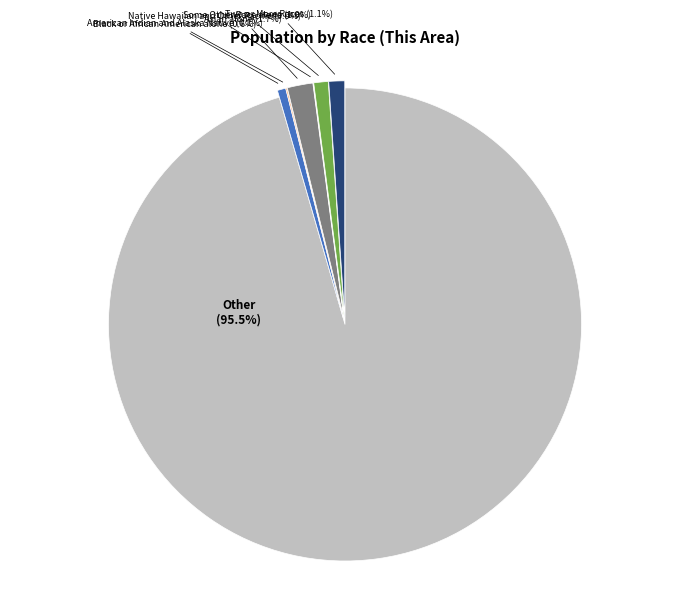

Does any single category account for the majority?

Yes